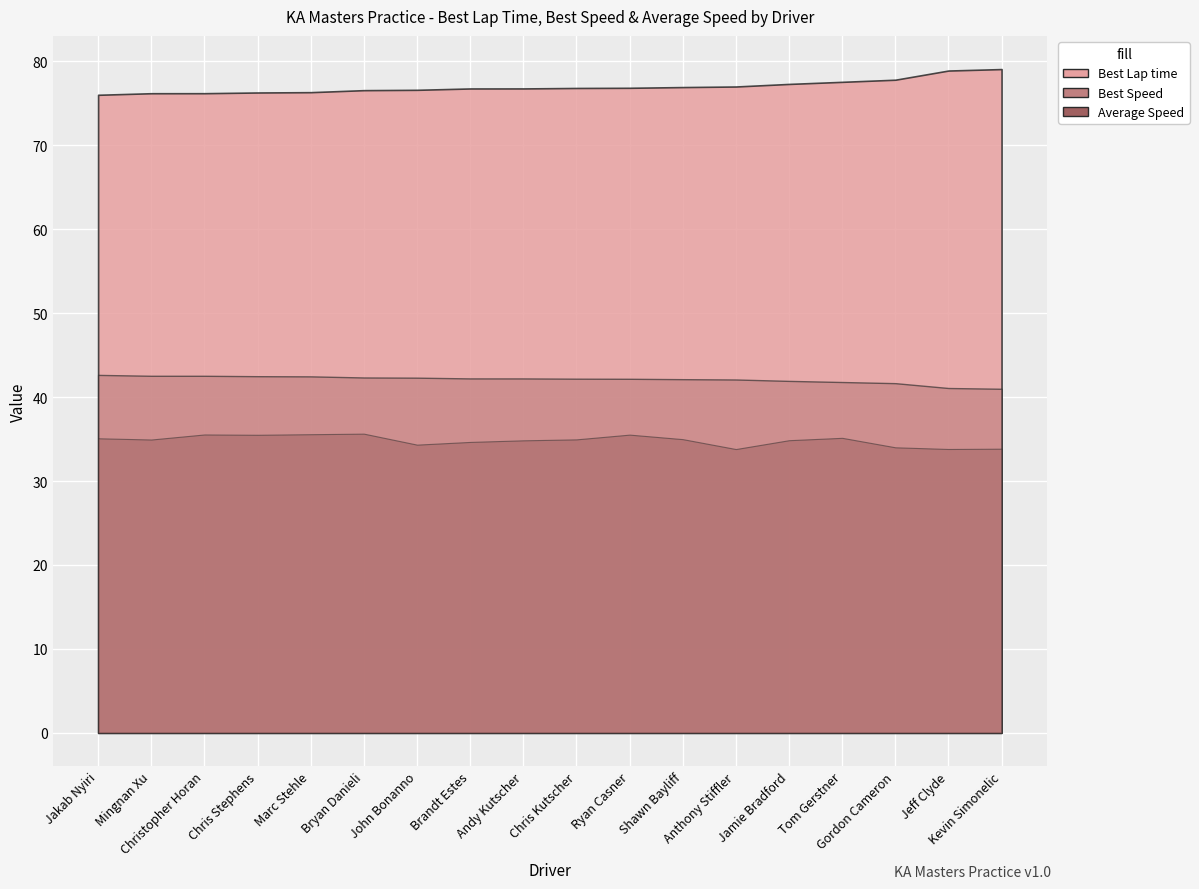

True or false: Average Speed and Best Speed intersect in this chart.

False